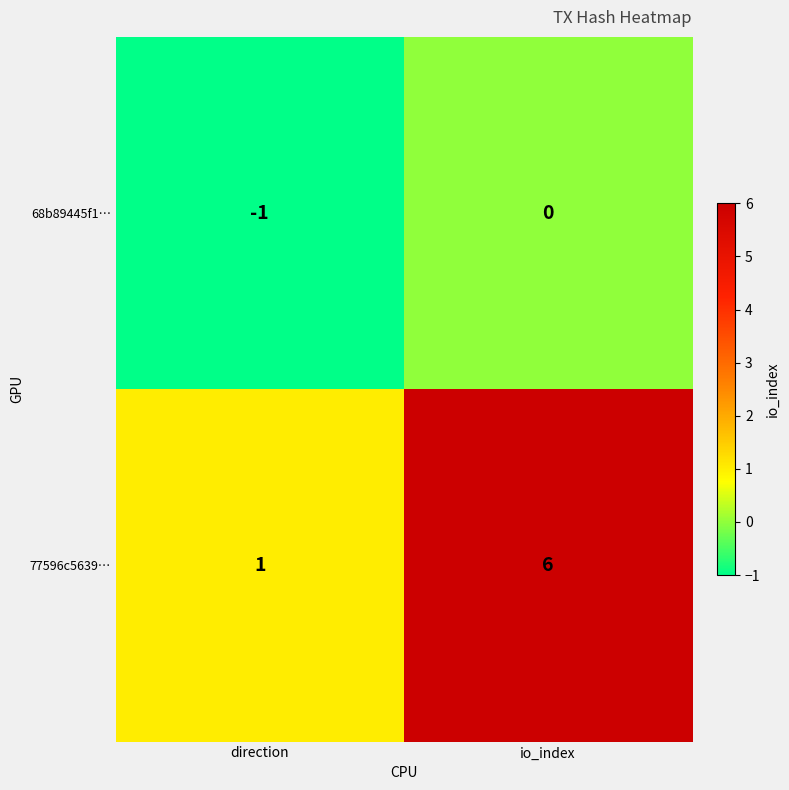

Reading left to right, transcribe all the data shown in this chart.

68b89445f1…: -1	0
77596c5639…: 1	6